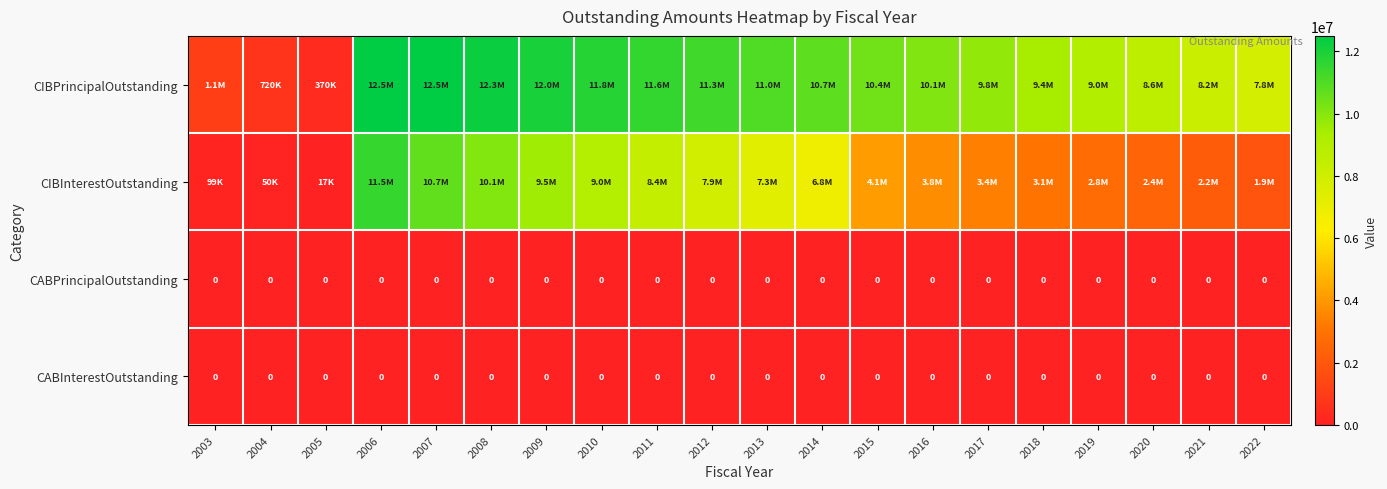

The value of CABInterestOutstanding at 2004 is 0.0. True or false?

True